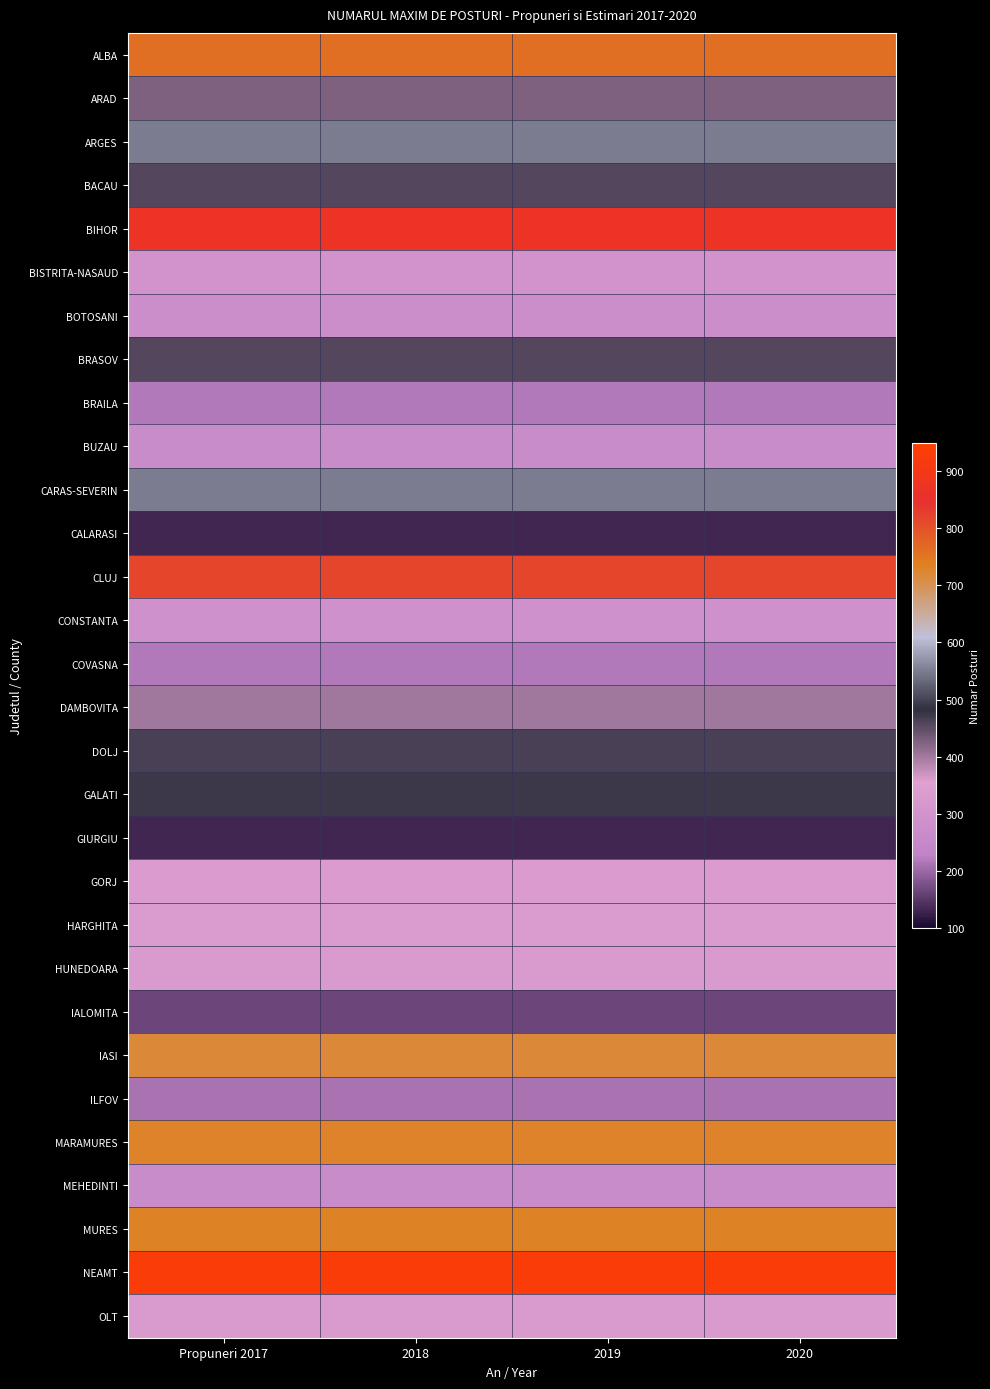

Which series has the largest total across all categories?

NEAMT